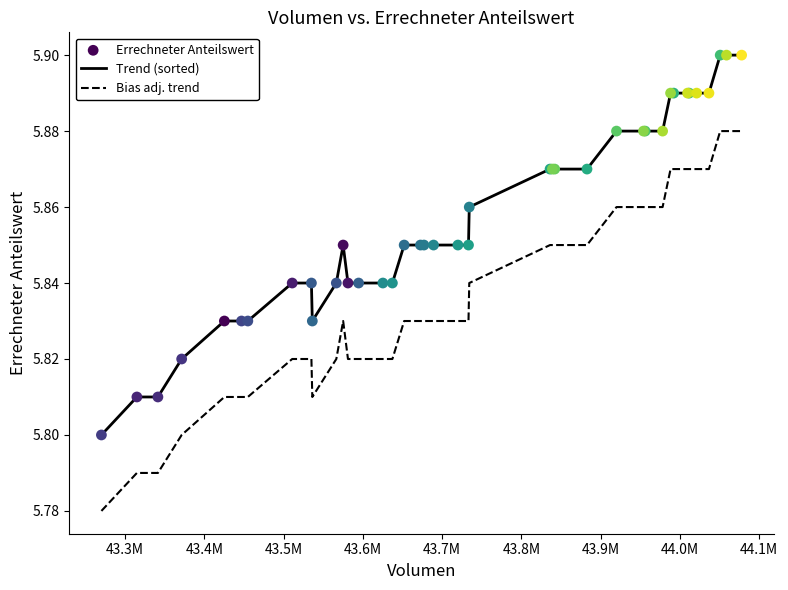

List the series in order of their peak value, highest first.

Trend (sorted), Bias adj. trend